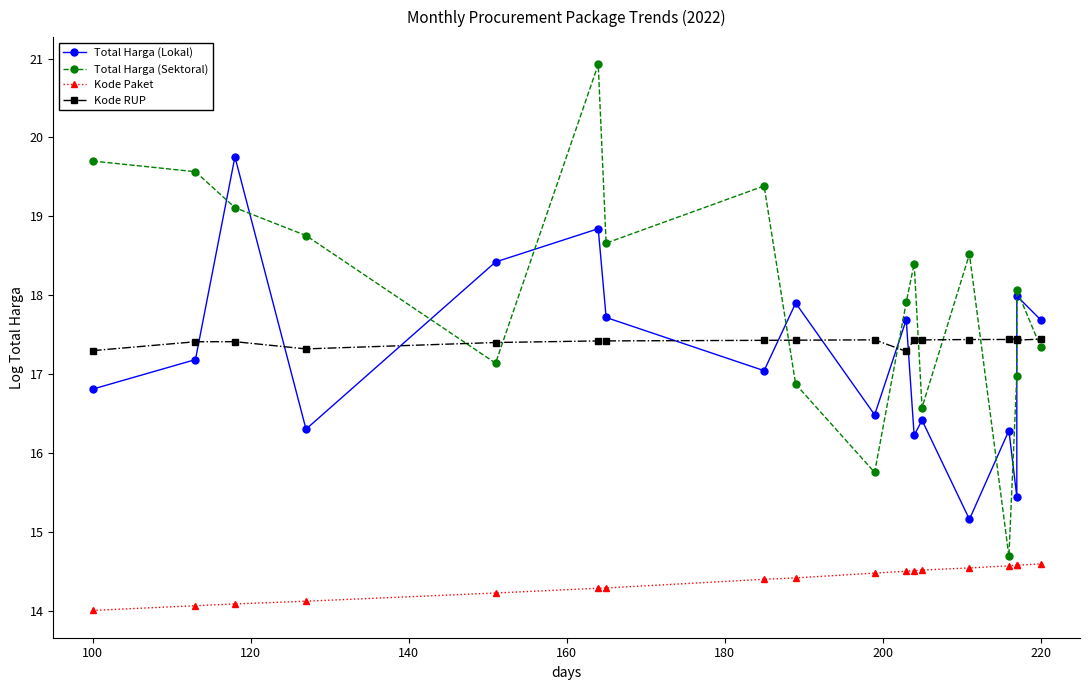

How many categories are shown in the chart?

18